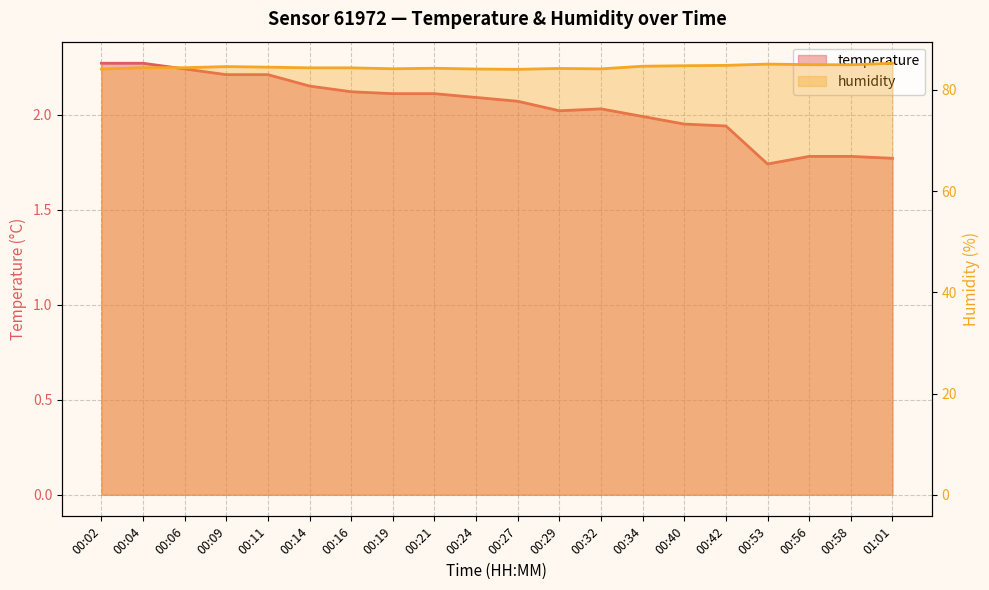

The temperature series shows 2.9 at 00:09. True or false?

False